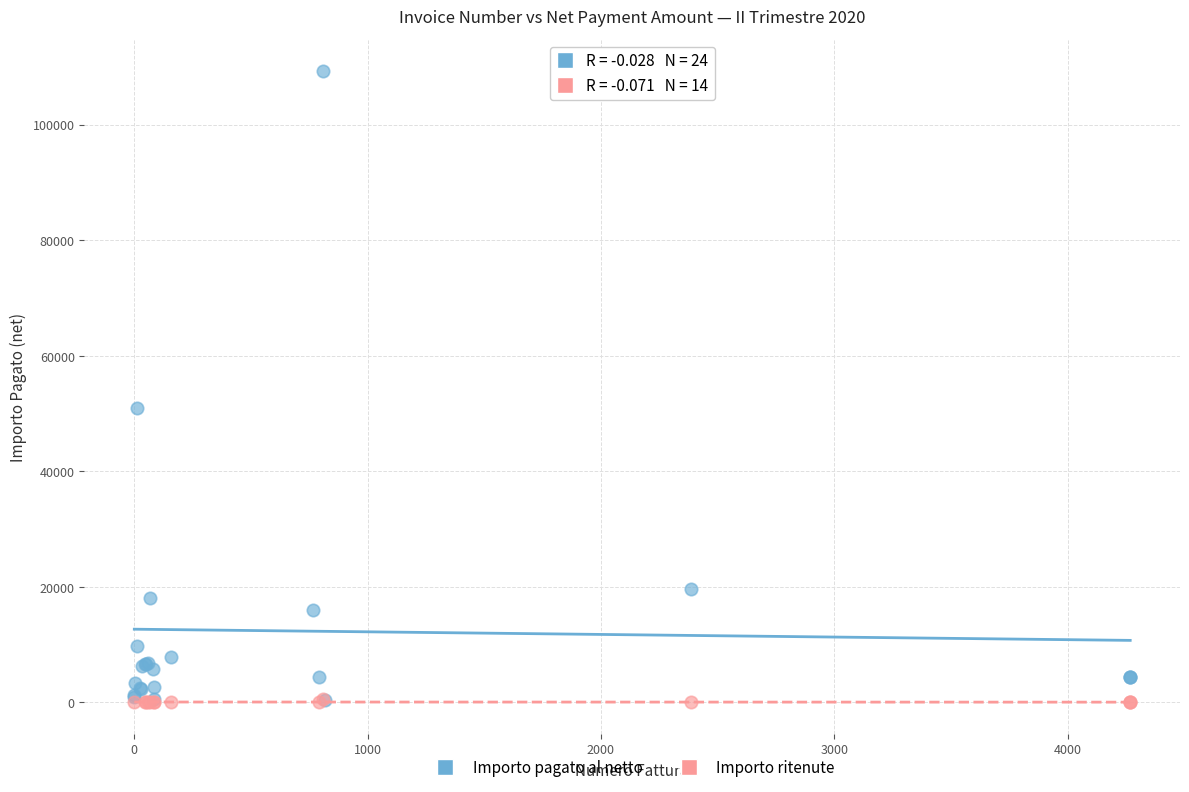

Which series has the largest Y range (max minus min)?

Importo pagato al netto